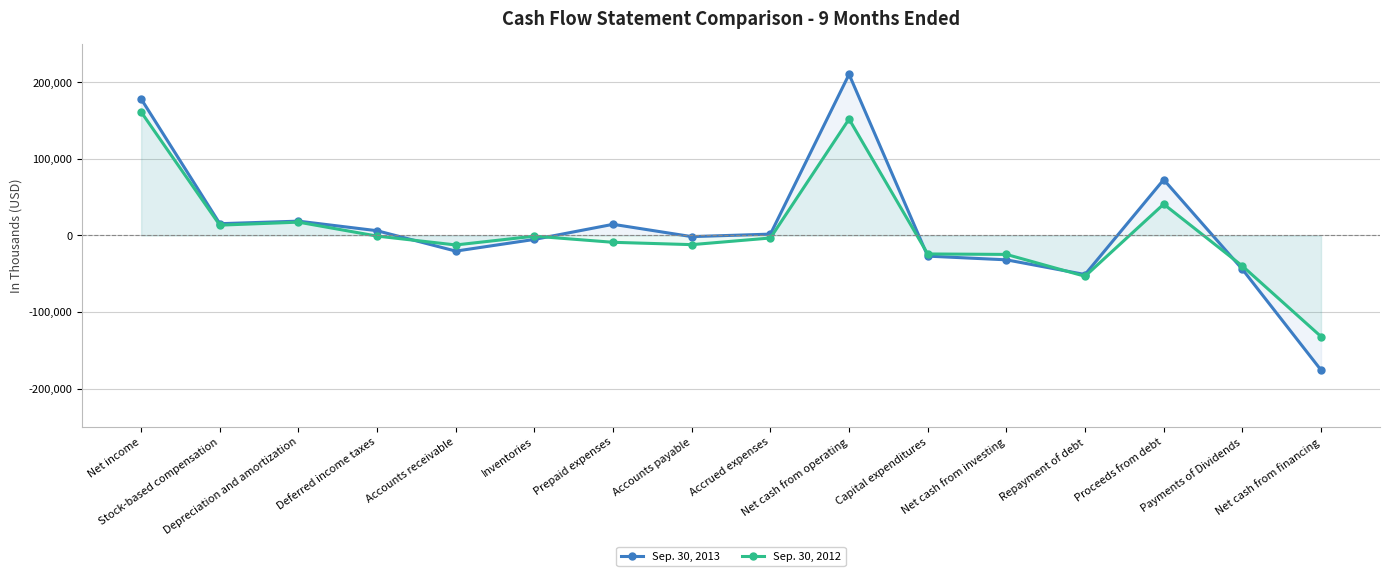

What is the label of the 12th point from the right?

Accounts receivable